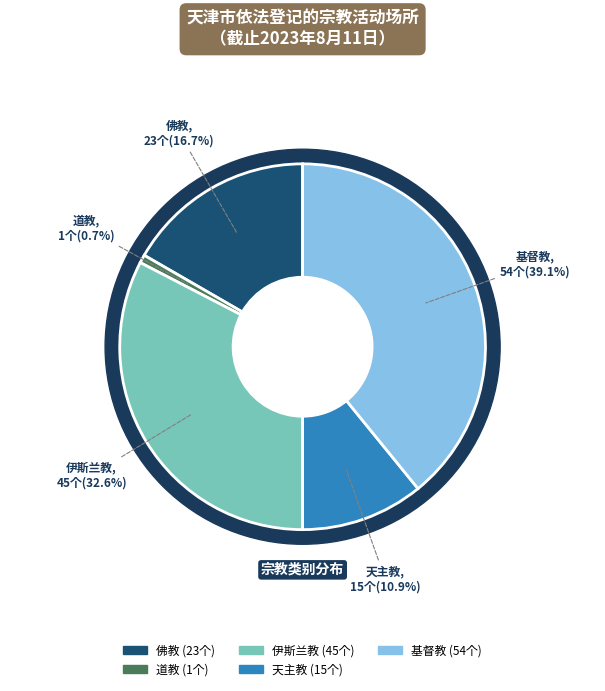

What is the smallest slice in the pie chart?

道教